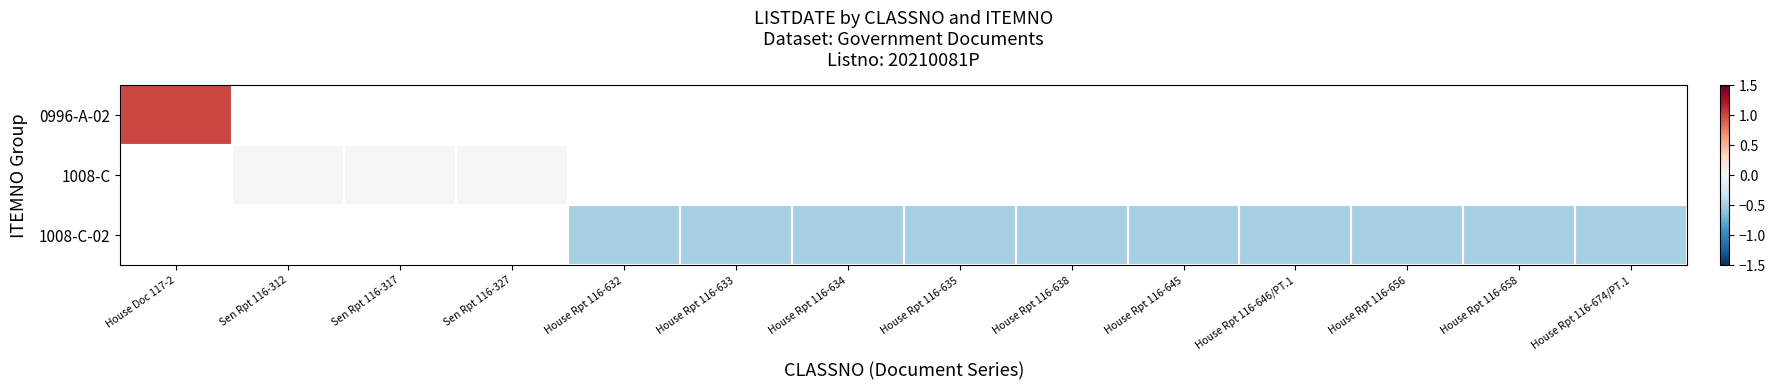

Which has a higher value, House Rpt 116-658 or Sen Rpt 116-327?

Sen Rpt 116-327